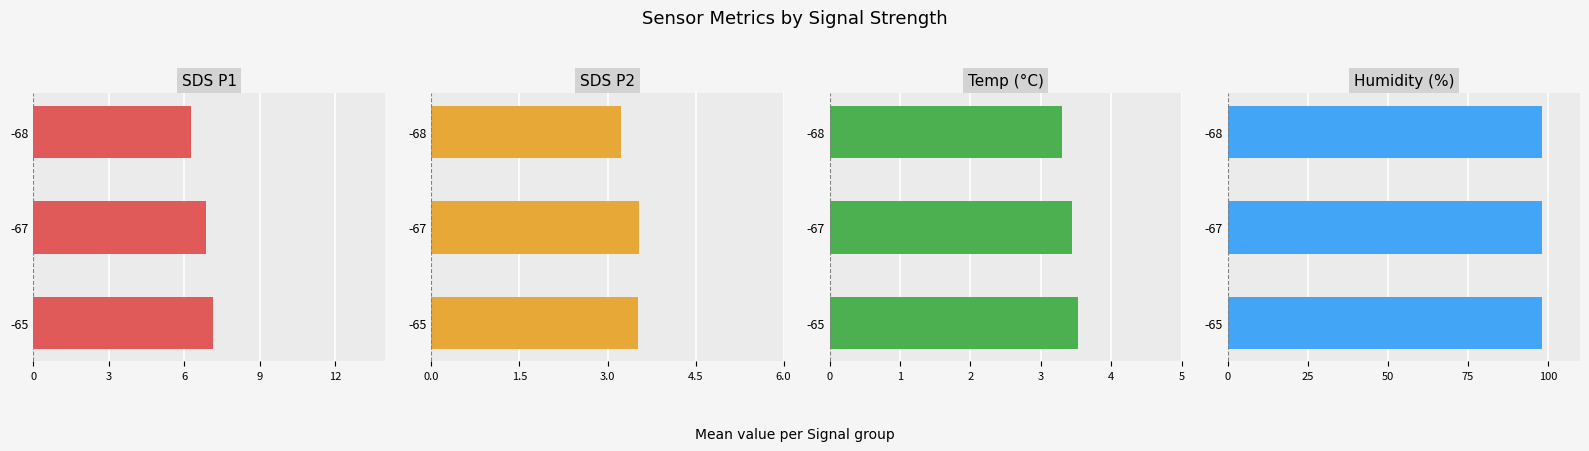

Does the chart contain any negative values?

No